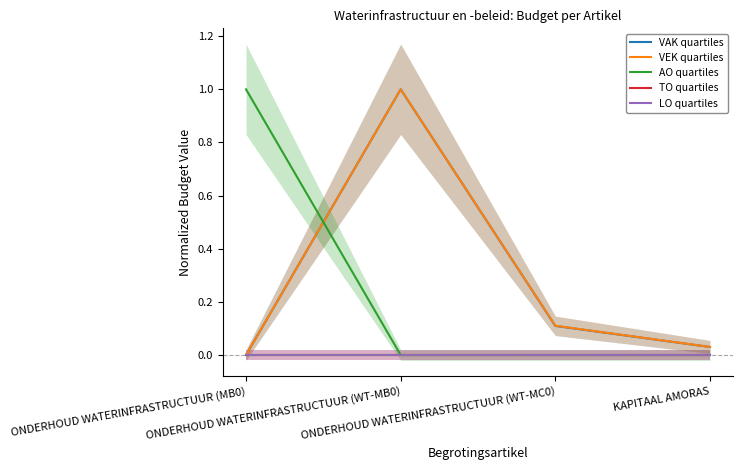

True or false: LO quartiles has a value of 0.0 at KAPITAAL AMORAS.

True